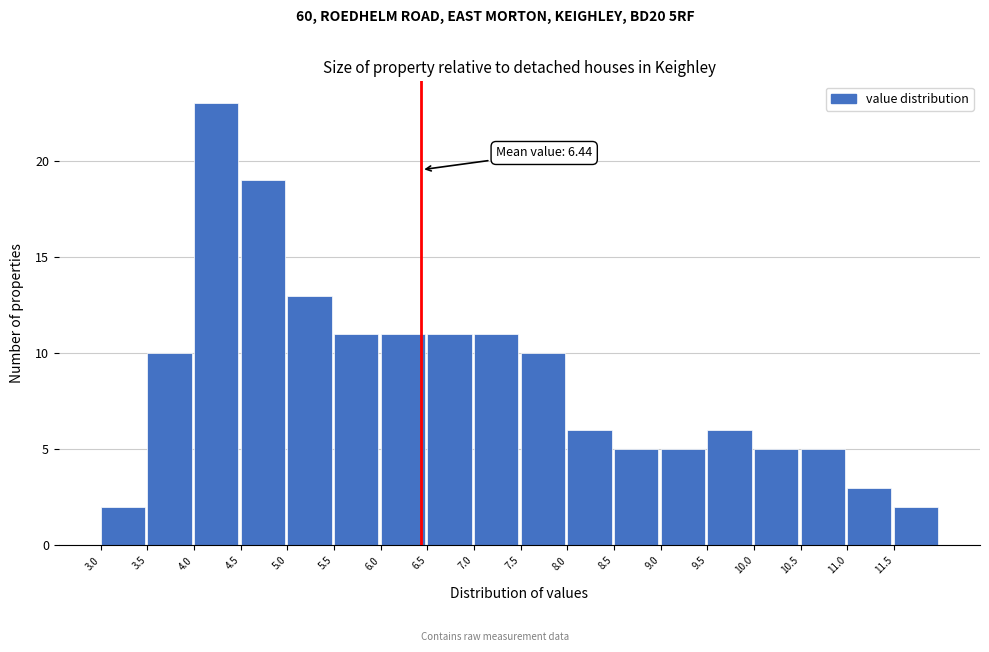

Which range on the x-axis has the tallest bar?

4.0 to 4.5